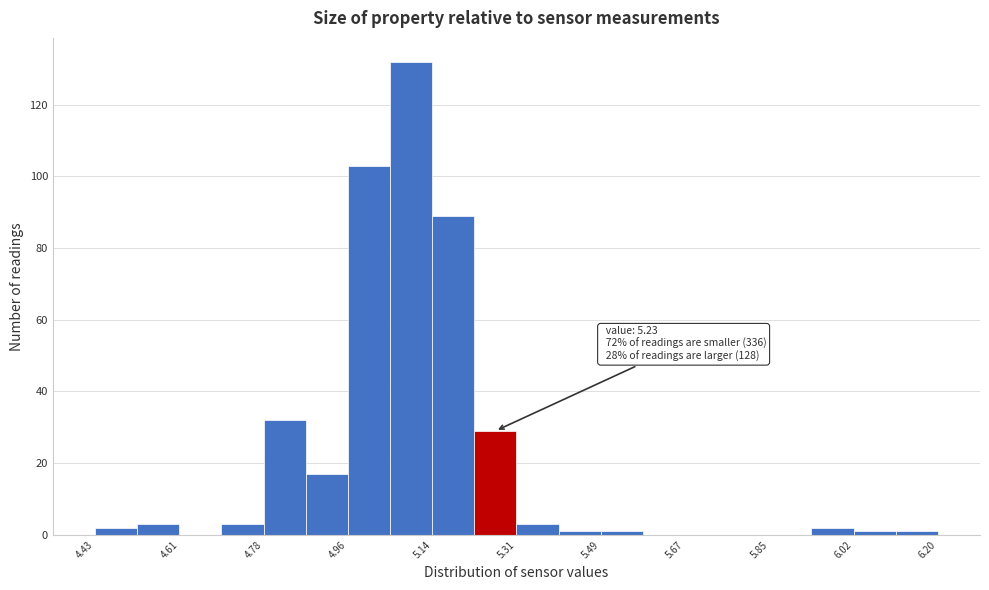

Over which range of the x-axis is the bar tallest?

5.04 to 5.14